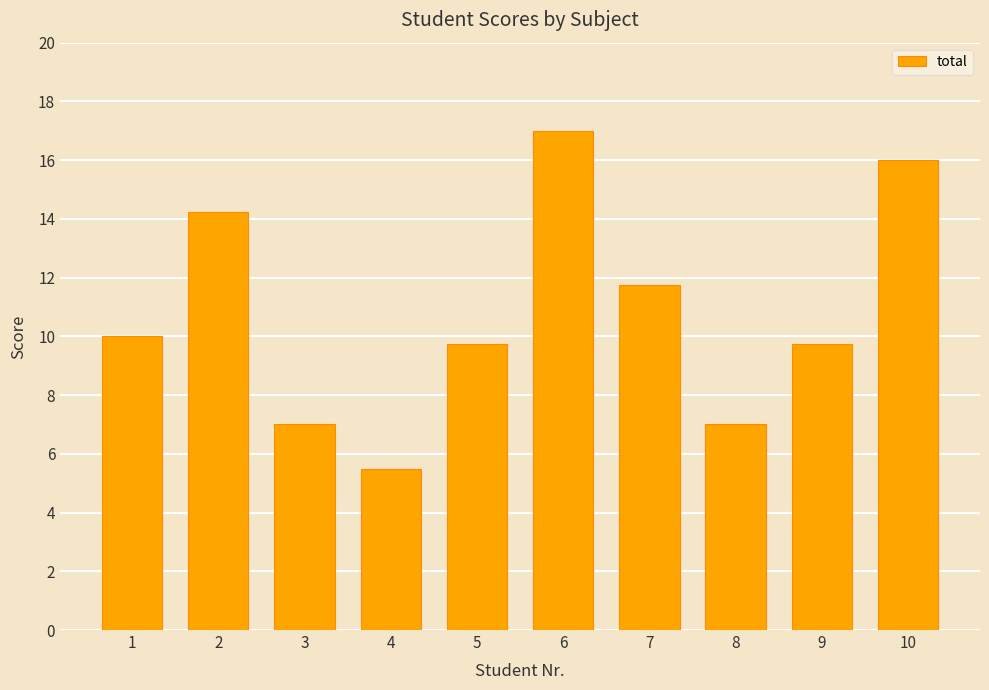

True or false: the data shows 8.5 at 10.

False